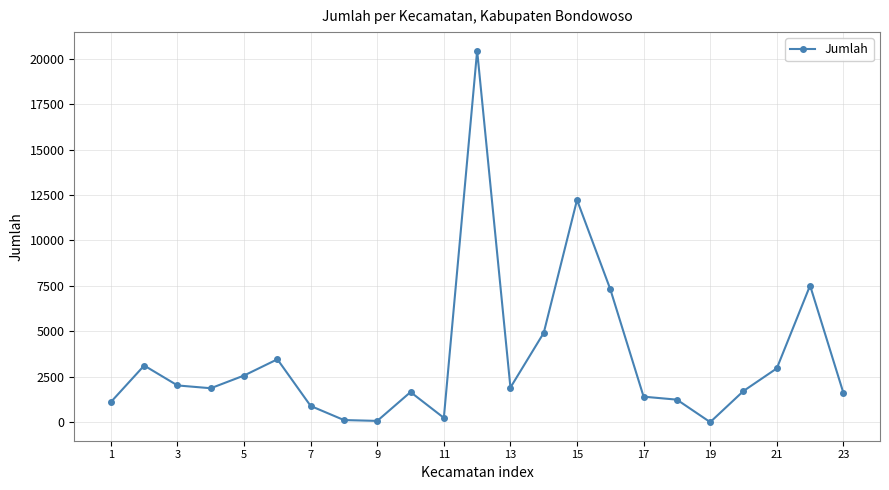

True or false: there are more than 0 points higher than both neighbors.

True